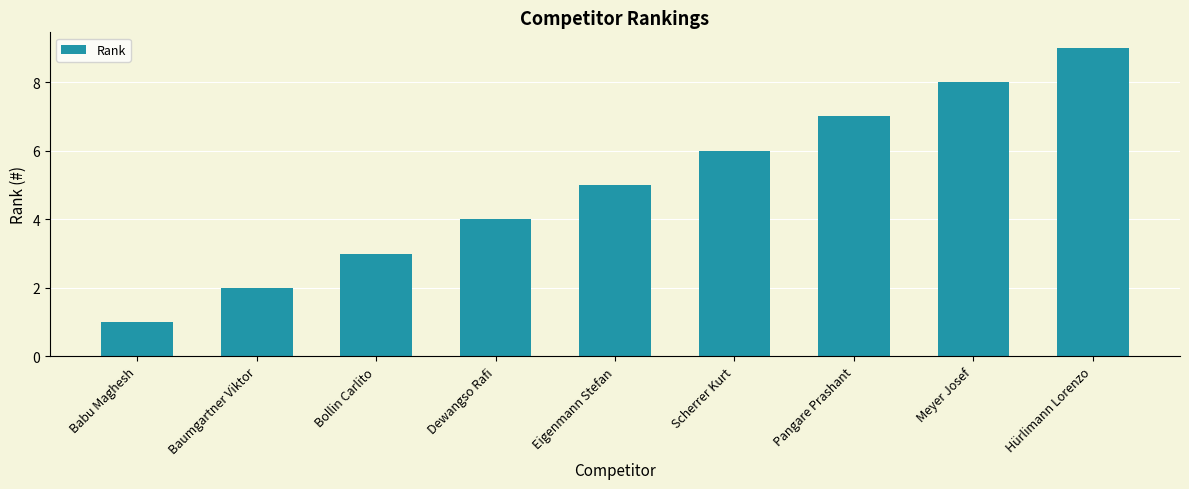

Reading left to right, what are all the values shown in this chart?

1	2	3	4	5	6	7	8	9